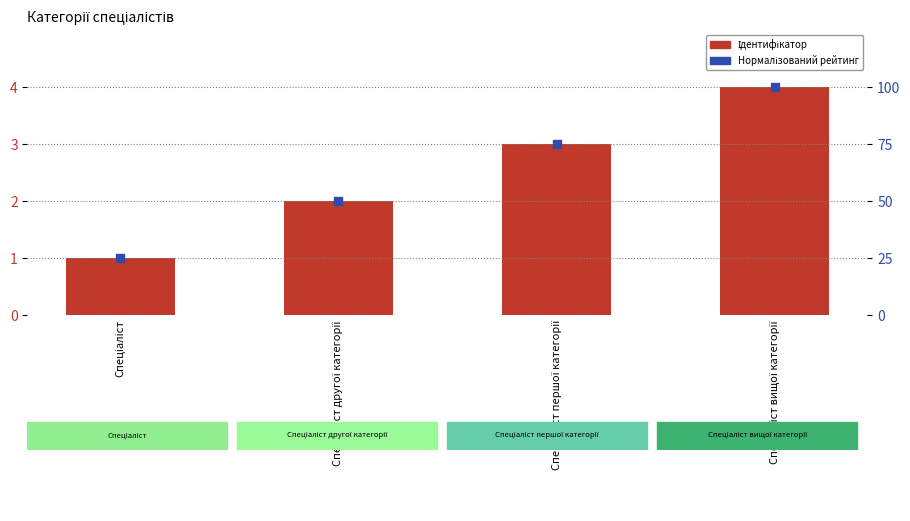

Which series reaches the minimum Y coordinate?

Ідентифікатор